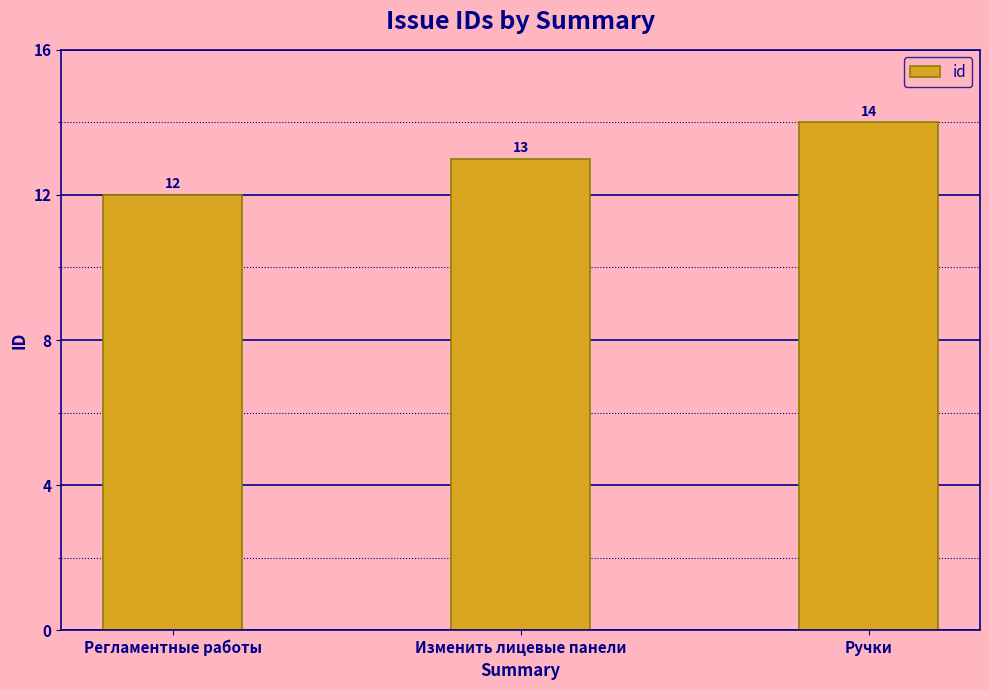

What is the sum of the values at Ручки and Регламентные работы?

26